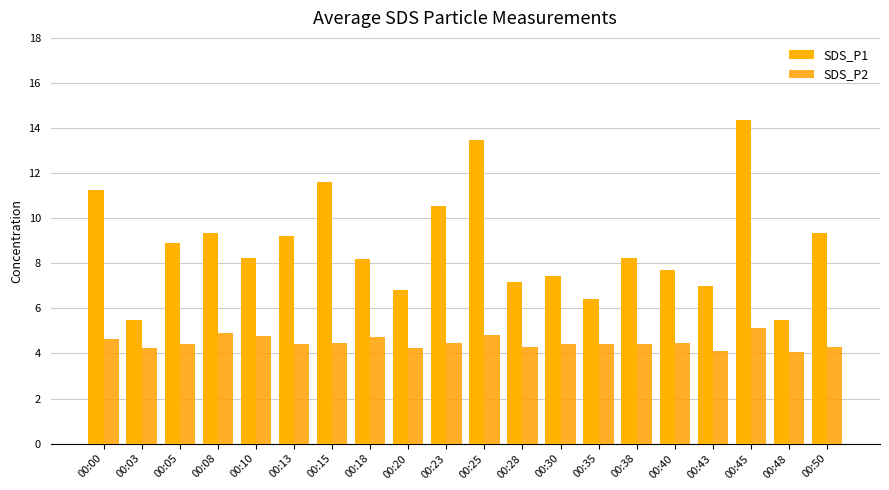

At which label does SDS_P1 first exceed 8?

00:00